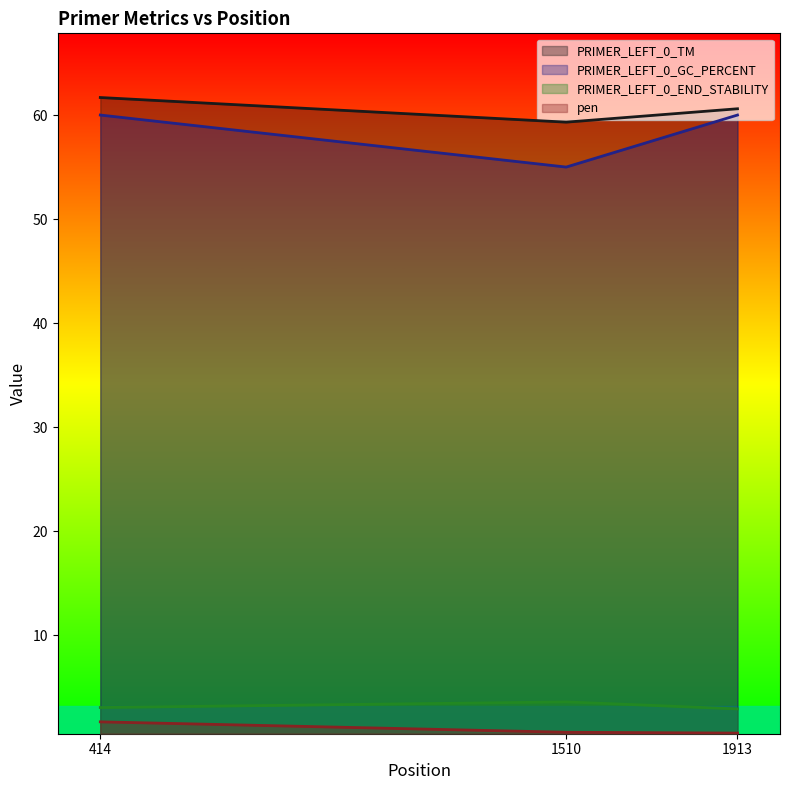

Rank the categories by PRIMER_LEFT_0_GC_PERCENT value from lowest to highest.

1510, 414, 1913